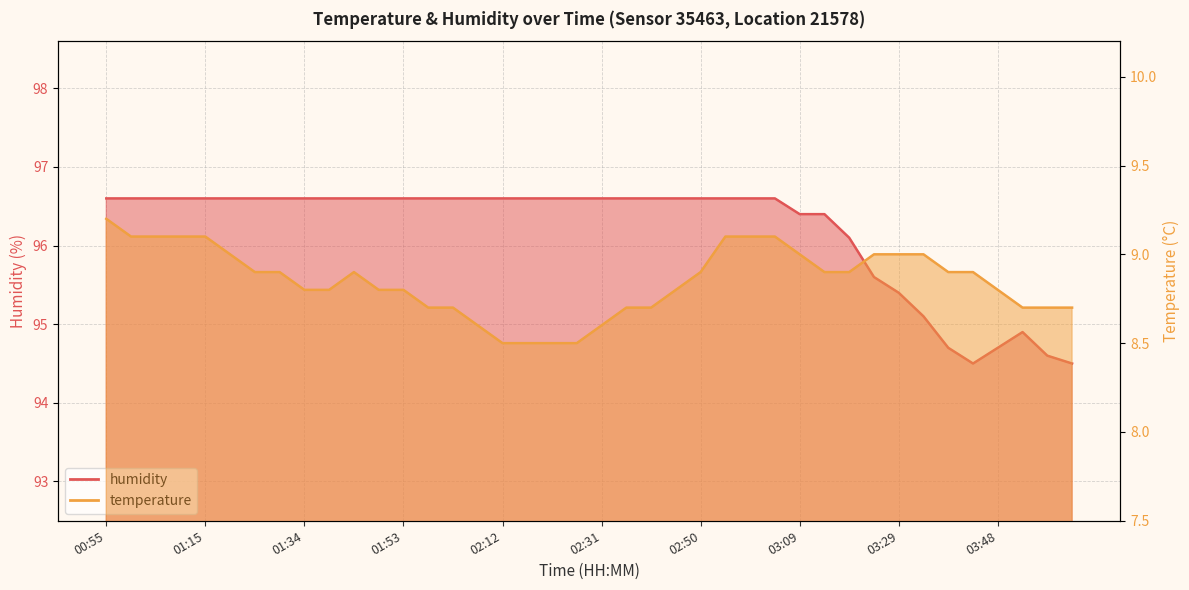

What is the sum of all temperature values?

354.0